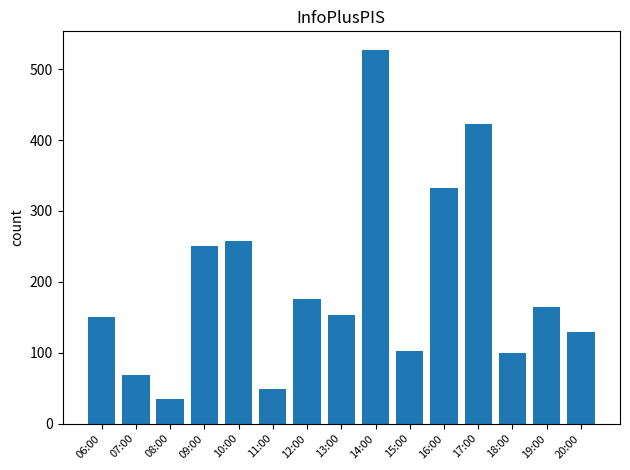

The chart shows a value of 258 at 10:00. True or false?

True